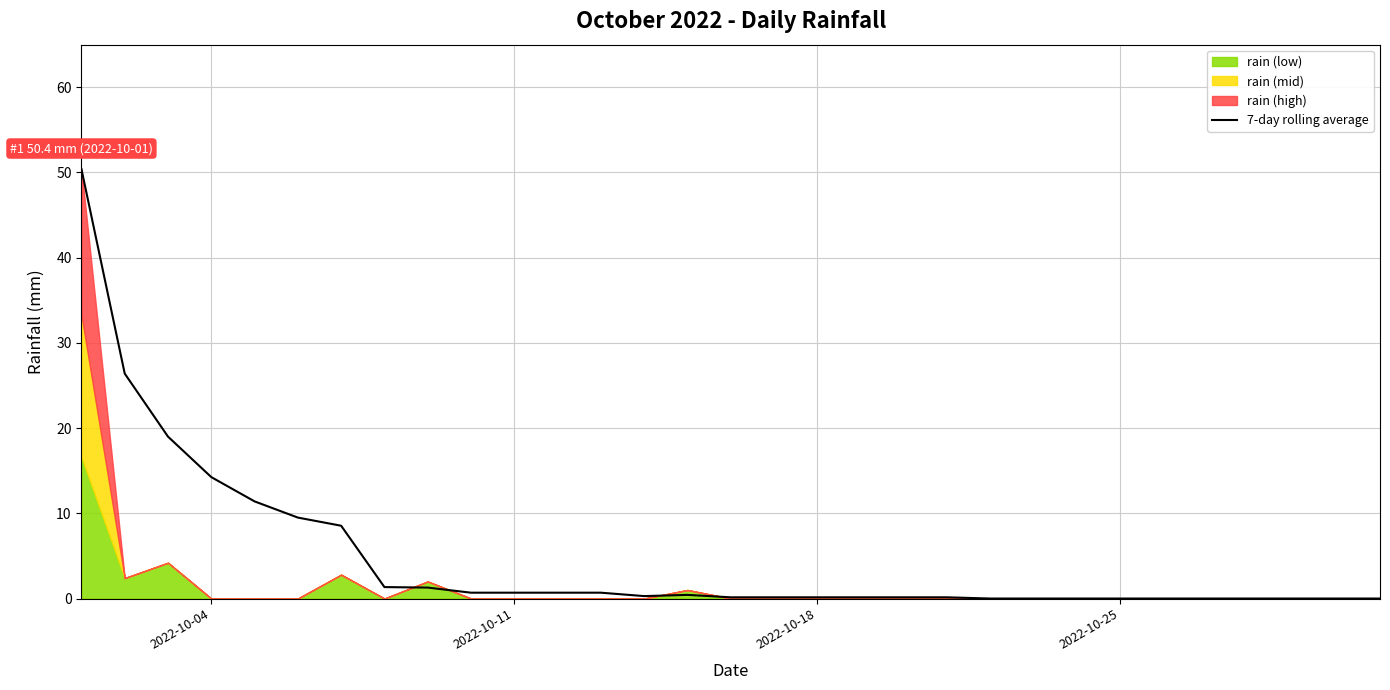

What is the greatest value displayed?

50.4